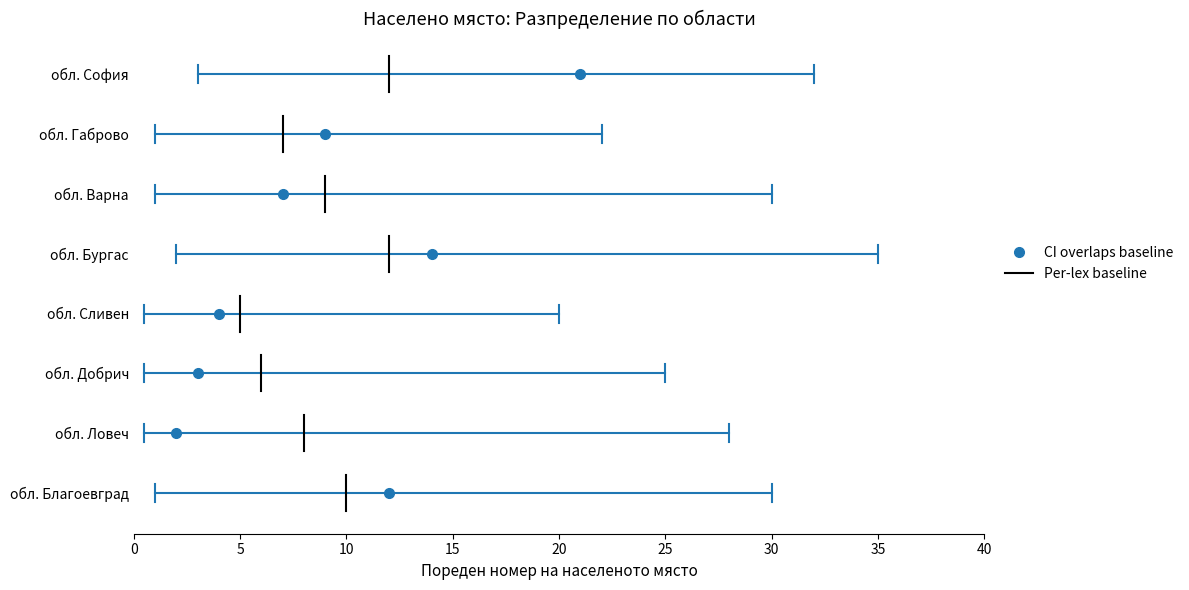

The value at 10 is -0.2. True or false?

False